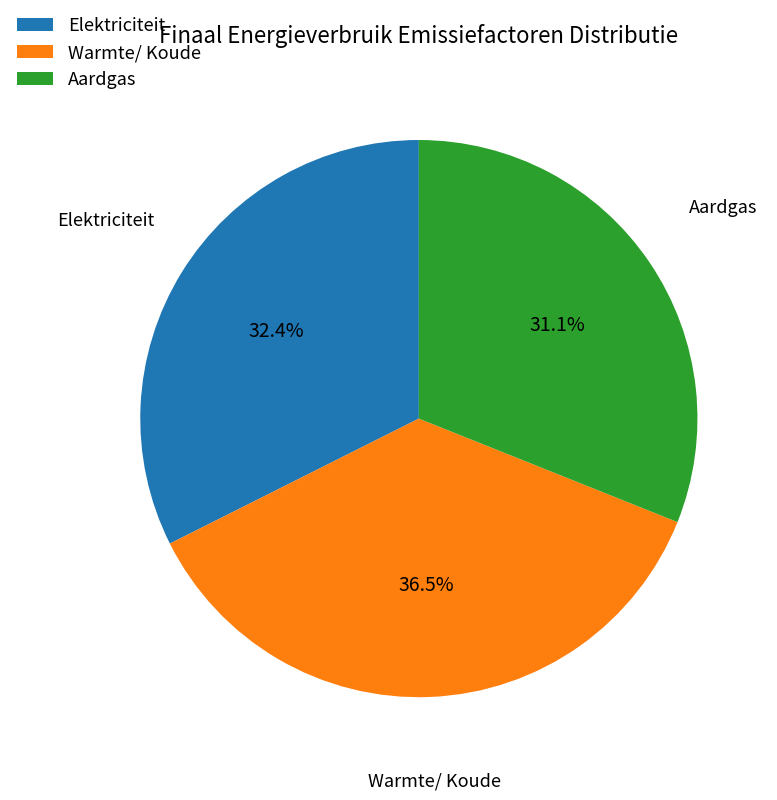

To the nearest percent, what is the difference between the Warmte/ Koude and Elektriciteit slice percentages?

4%